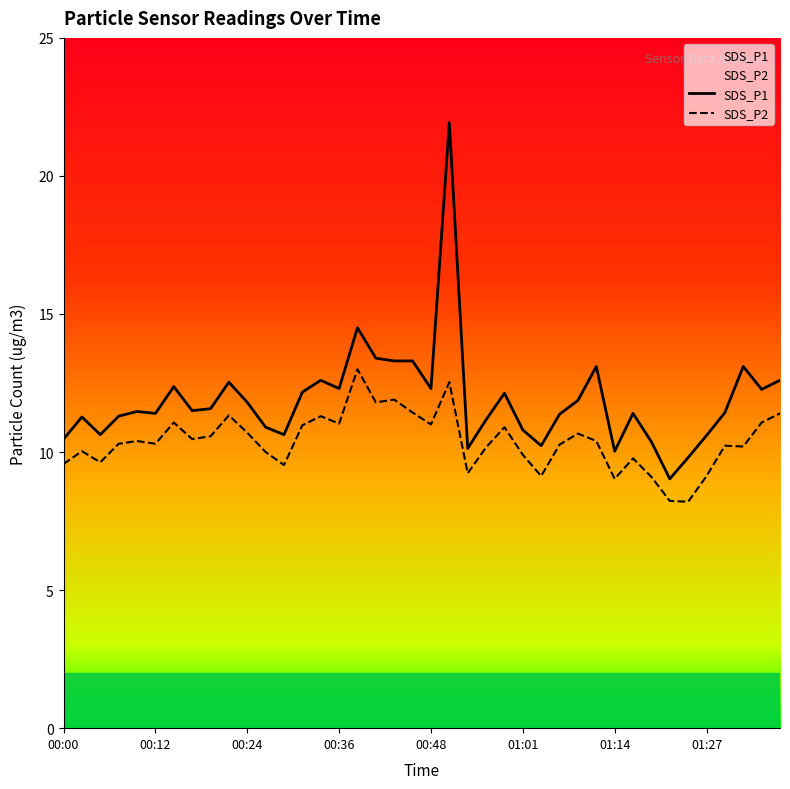

Which series has the largest range (max minus min)?

SDS_P1